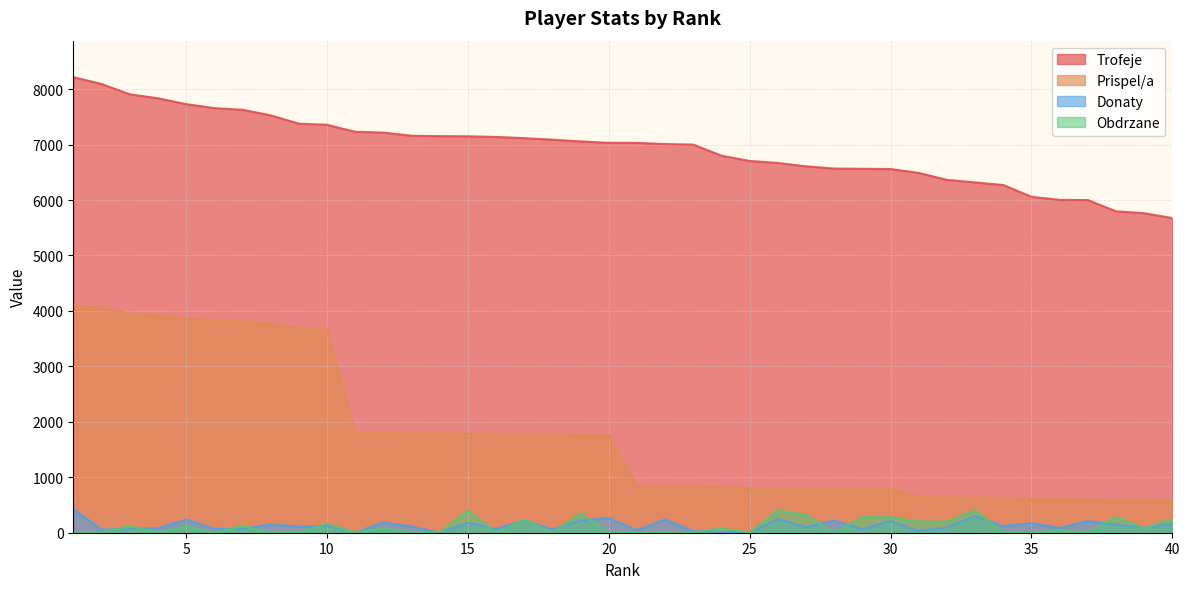

True or false: Donaty has a value of 370 at 30.

False